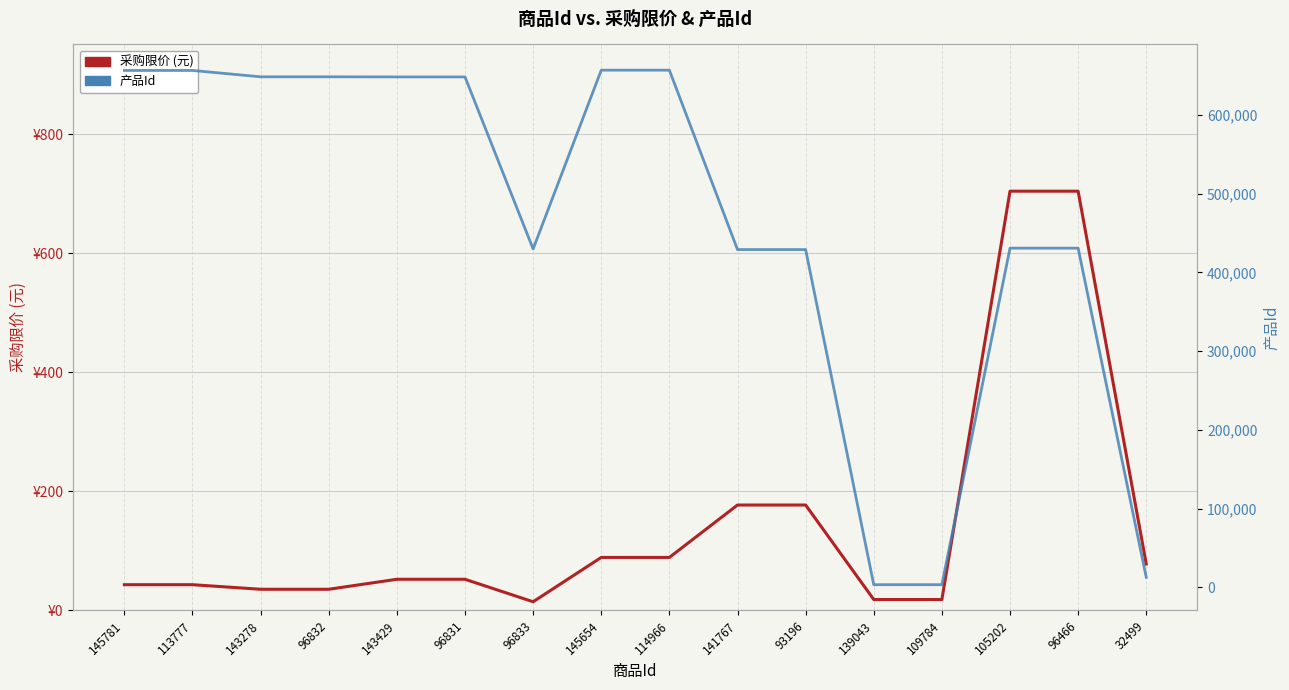

What is the sum of the 采购限价 (元) values at 93196 and 113777?

220.2